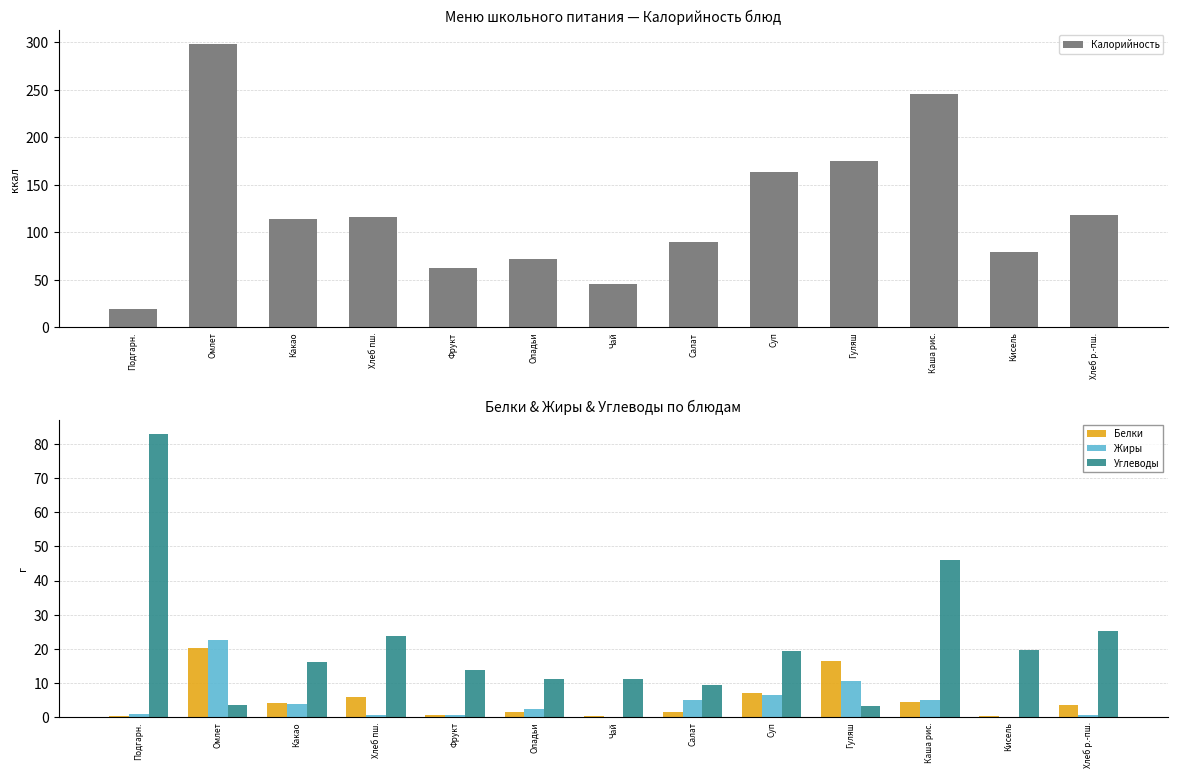

Is it true that Жиры equals 8.3 at Каша рис.?

False